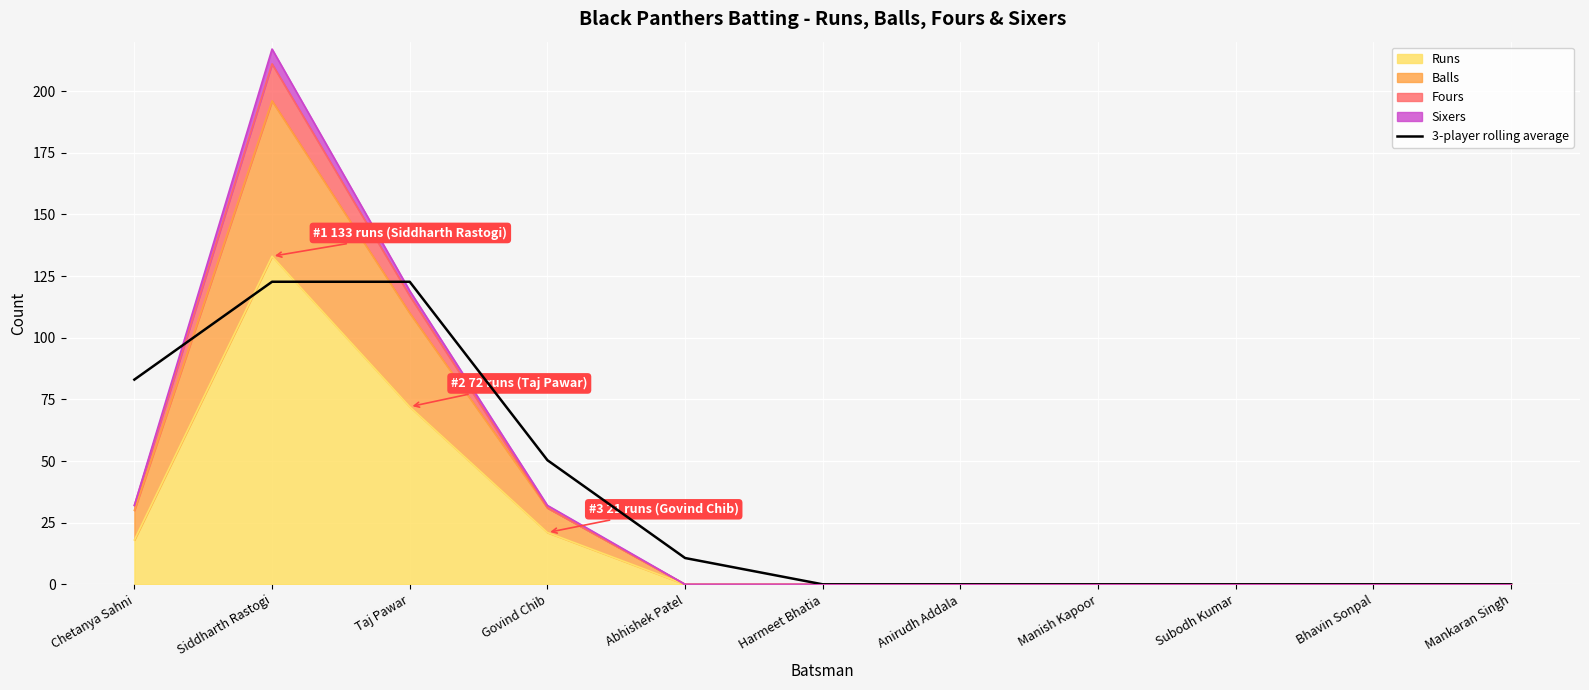

Reading left to right, transcribe all the data shown in this chart.

83.0	122.7	122.7	50.3	10.7	0.0	0.0	0.0	0.0	0.0	0.0